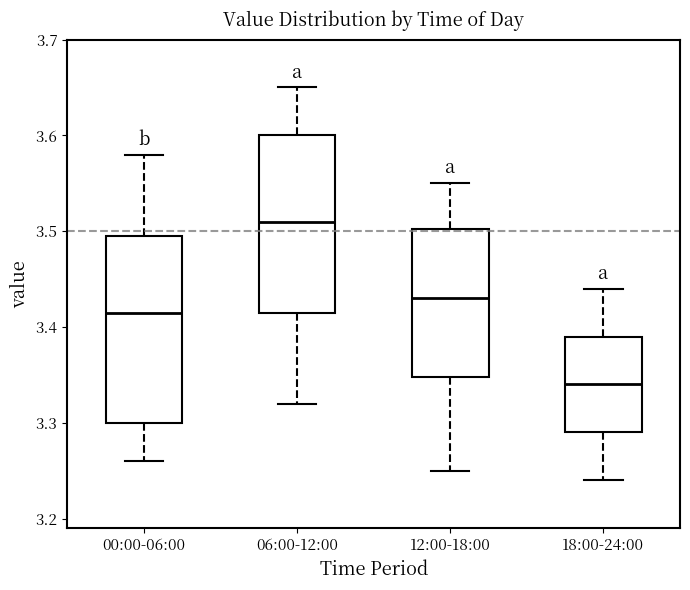

Reading left to right, read every box against the y-axis: the position of its median line, the range the box covers, and the ends of its whiskers. The values are not printed on the chart, so give them approximately, as read against the axis.

00:00-06:00: median 3.42, box 3.30 to 3.50, whiskers 3.26 to 3.58
06:00-12:00: median 3.51, box 3.42 to 3.60, whiskers 3.32 to 3.65
12:00-18:00: median 3.43, box 3.35 to 3.50, whiskers 3.25 to 3.55
18:00-24:00: median 3.34, box 3.29 to 3.39, whiskers 3.24 to 3.44